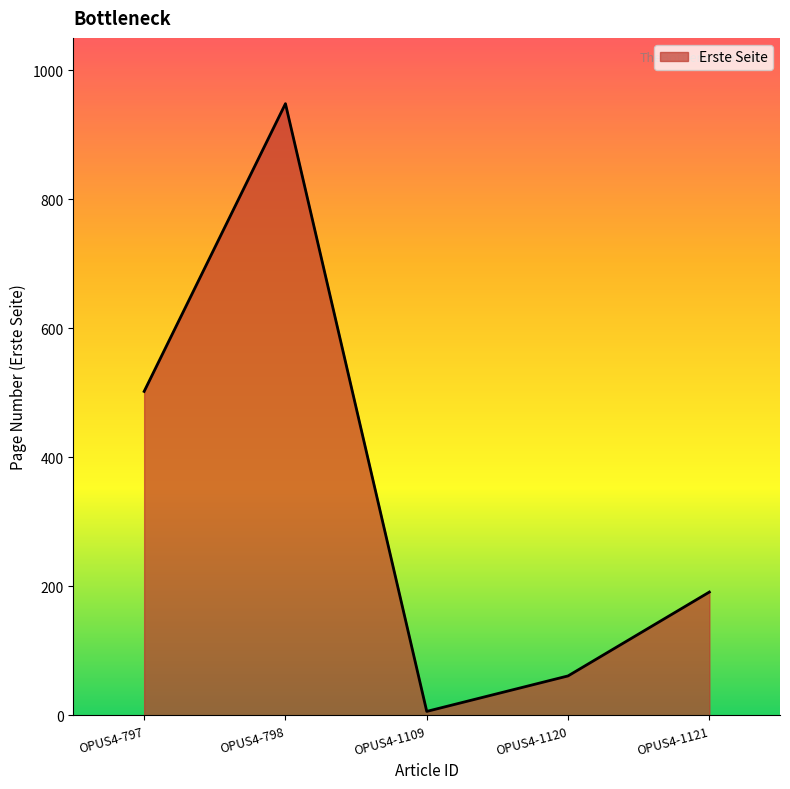

Where is the data nearest to the value 477?

OPUS4-797